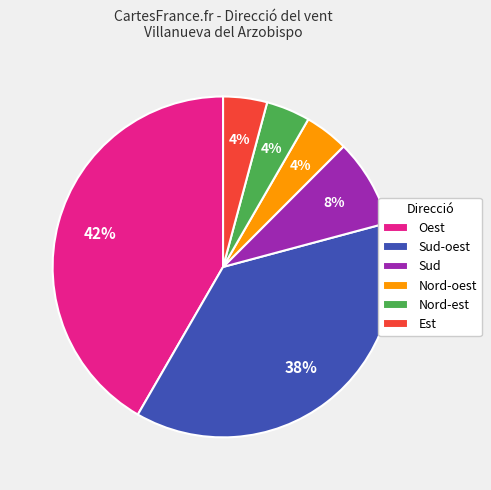

What is the ratio of the value at Sud to the value at Sud-oest?

0.2